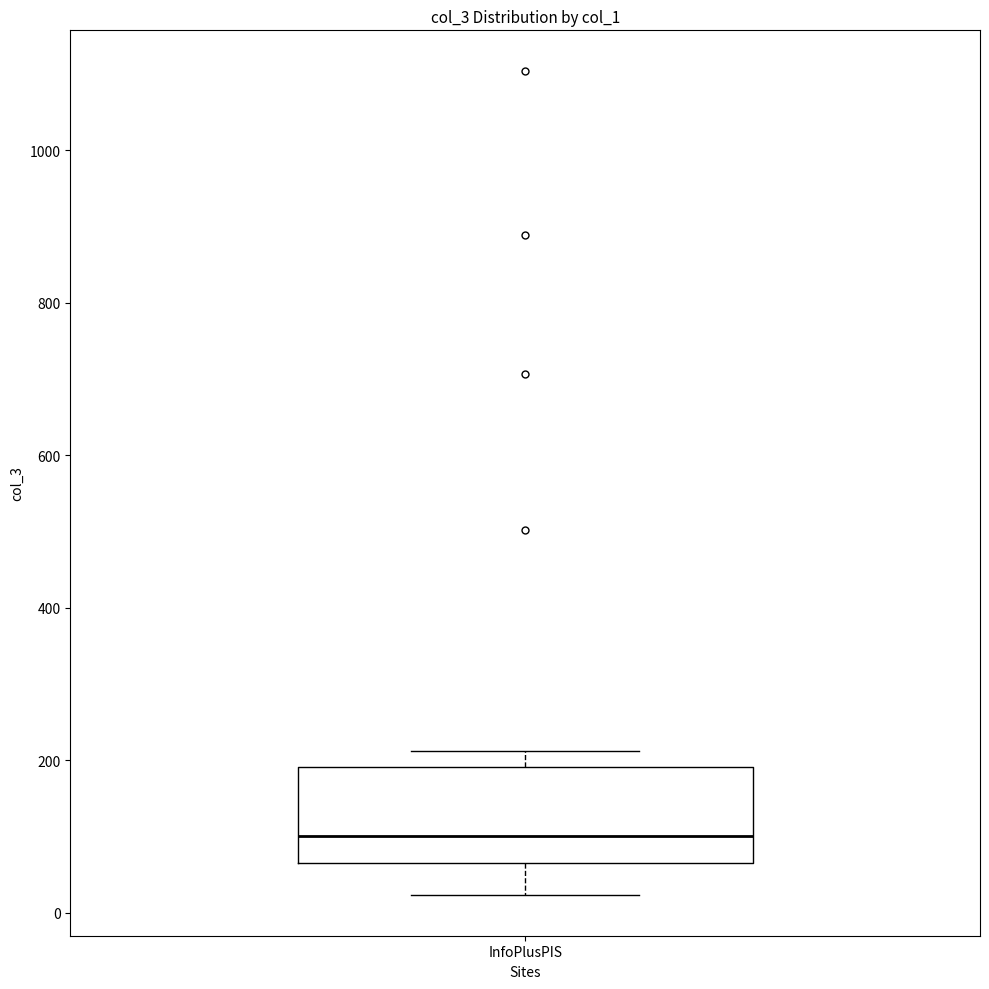

Transcribe this box plot: give where the median line is, the range the box spans, and where the two whiskers end, as read against the y-axis. The values are not printed on the chart, so give them approximately, as read against the axis.

median 100, box 60 to 200, whiskers 20 to 220